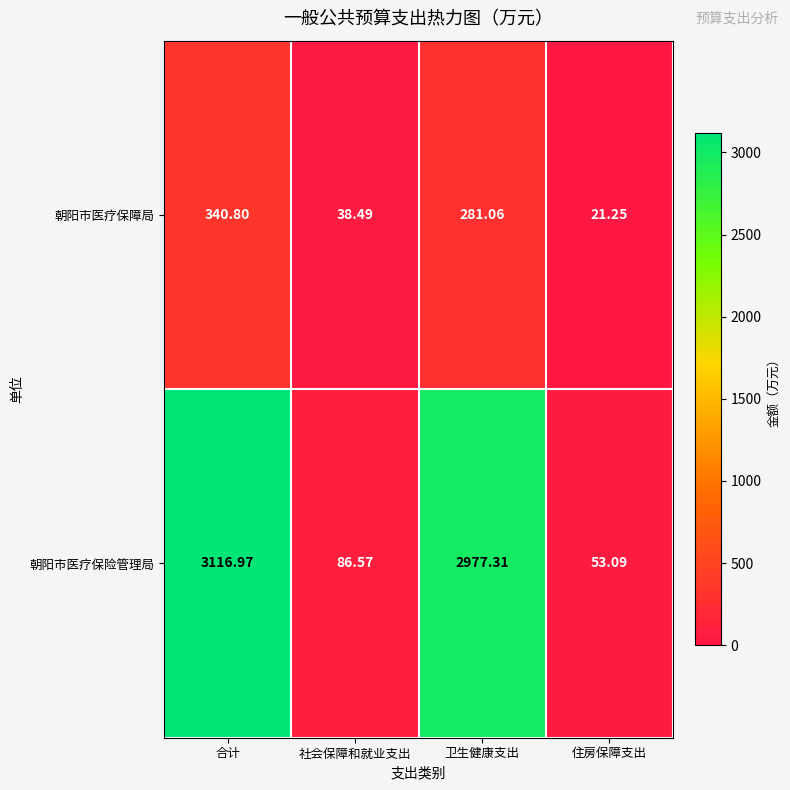

At which label does 朝阳市医疗保障局 first exceed 281?

合计